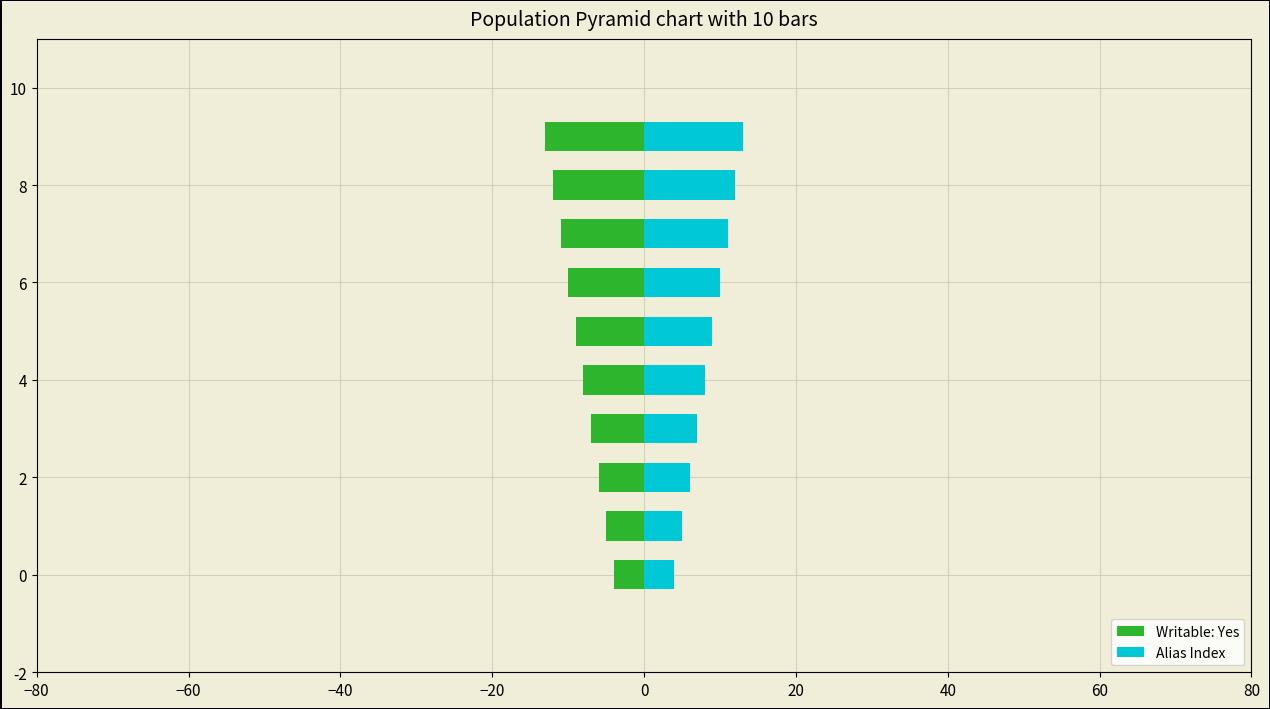

At 0, list the series in order from largest to smallest.

Alias Index, Writable: Yes